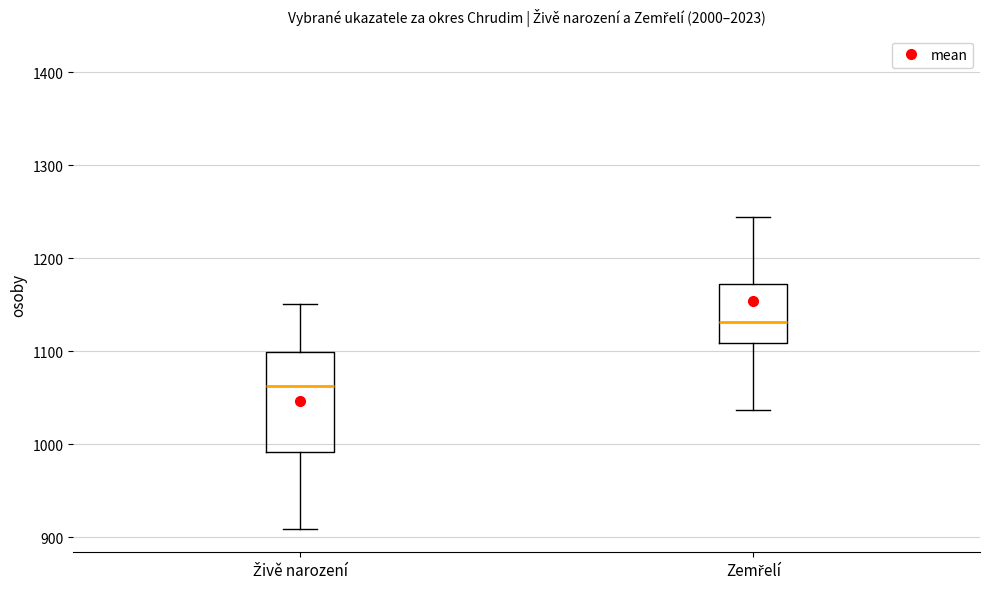

Where is the lower edge of the box for Zemřelí on the y-axis? The values are not printed on the chart, so give them approximately, as read against the axis.

1110